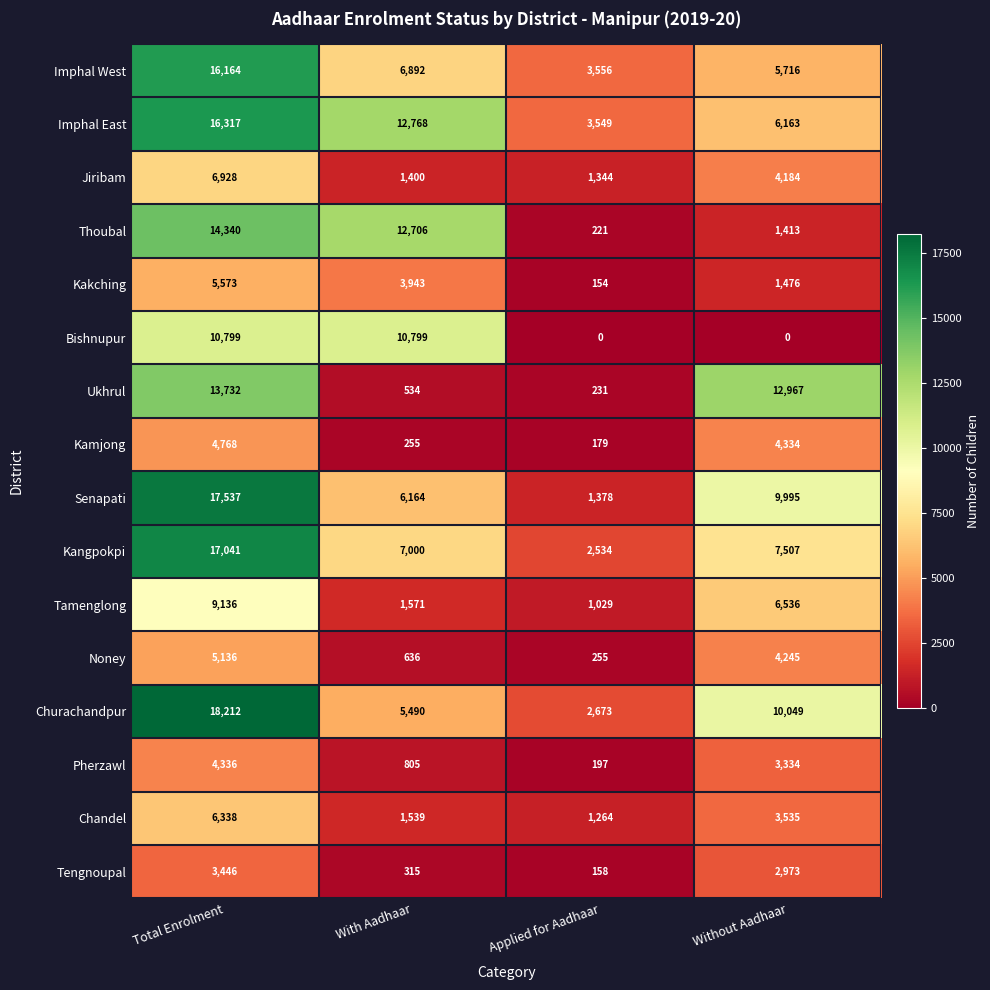

Rank the series by their maximum value, from highest to lowest.

Churachandpur, Senapati, Kangpokpi, Imphal East, Imphal West, Thoubal, Ukhrul, Bishnupur, Tamenglong, Jiribam, Chandel, Kakching, Noney, Kamjong, Pherzawl, Tengnoupal